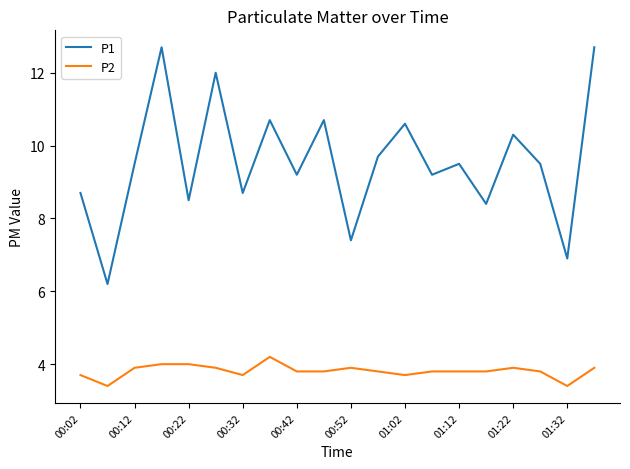

What is the difference between the second highest and second lowest values in the P1 series?

5.8